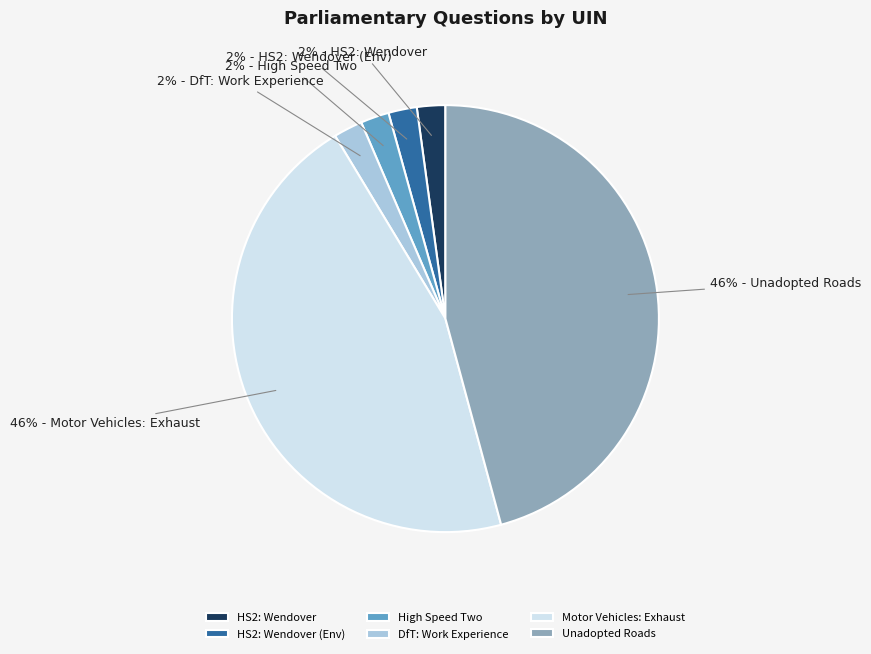

Is there a majority slice in this chart?

No